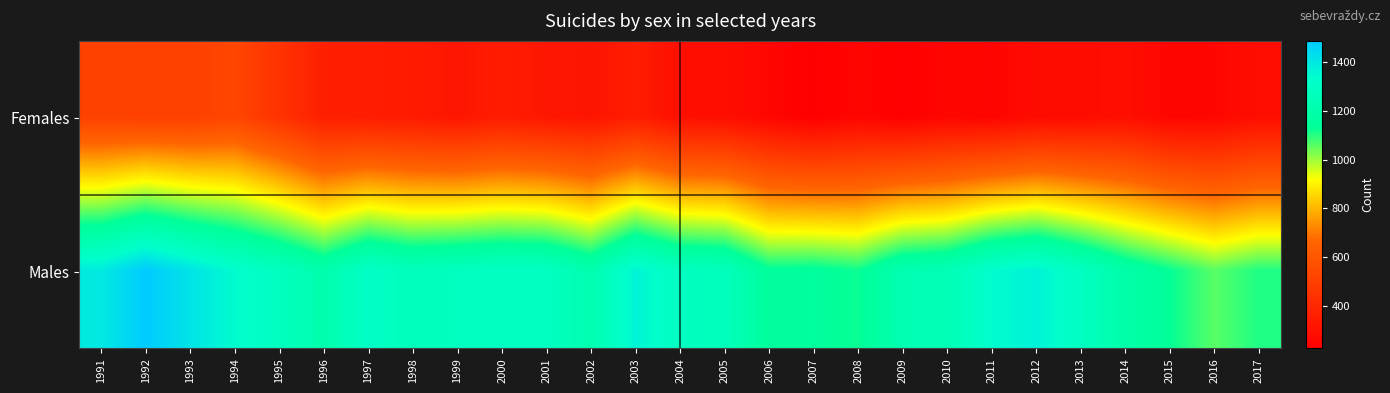

Between 1993 and 2016, which series saw the biggest shift?

Males